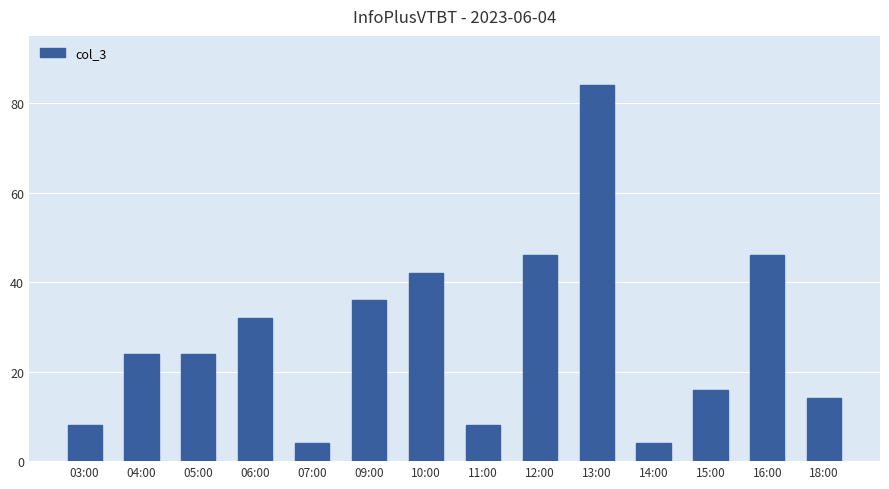

The value at 18:00 is 14. True or false?

True